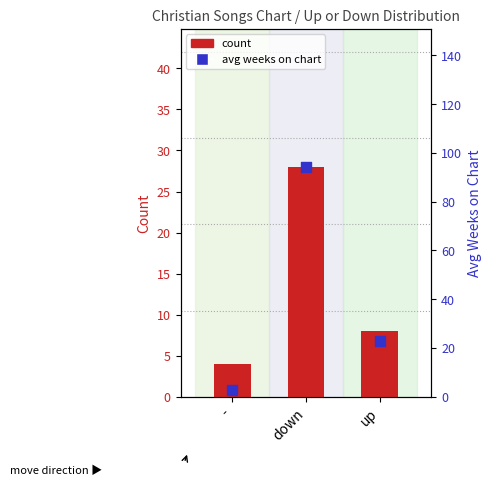

Which series contains the lowest Y value?

avg weeks on chart